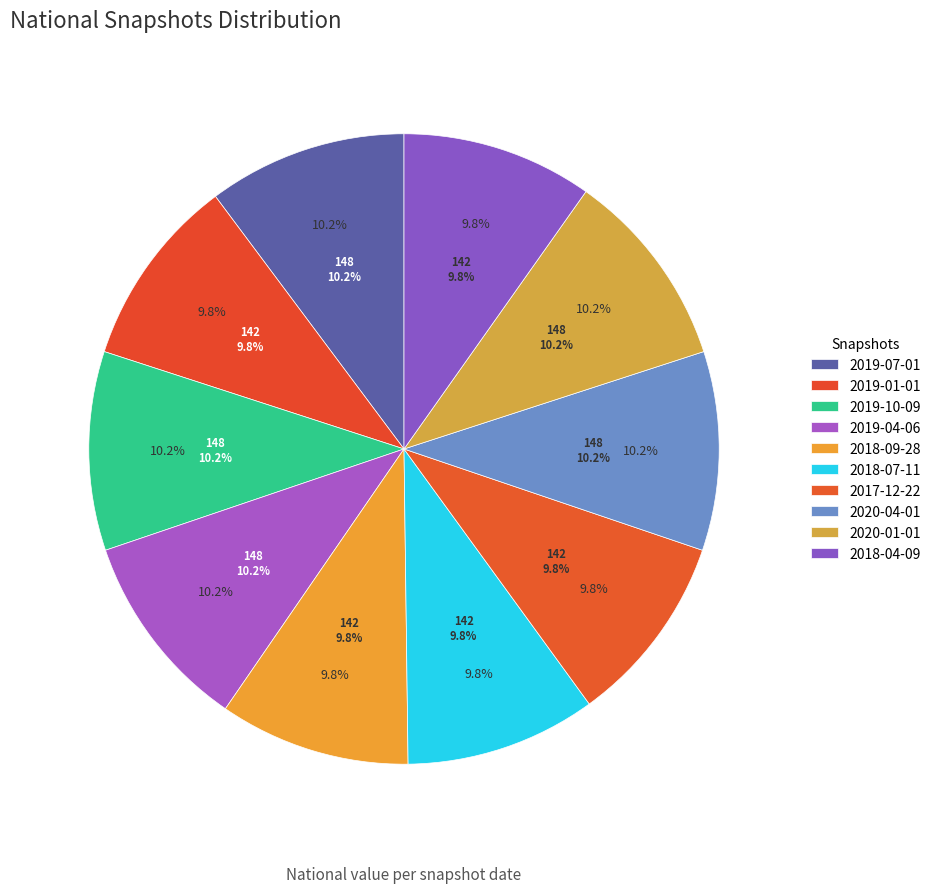

Approximately how many times larger is the value at 2020-04-01 compared to 2017-12-22?

1.0